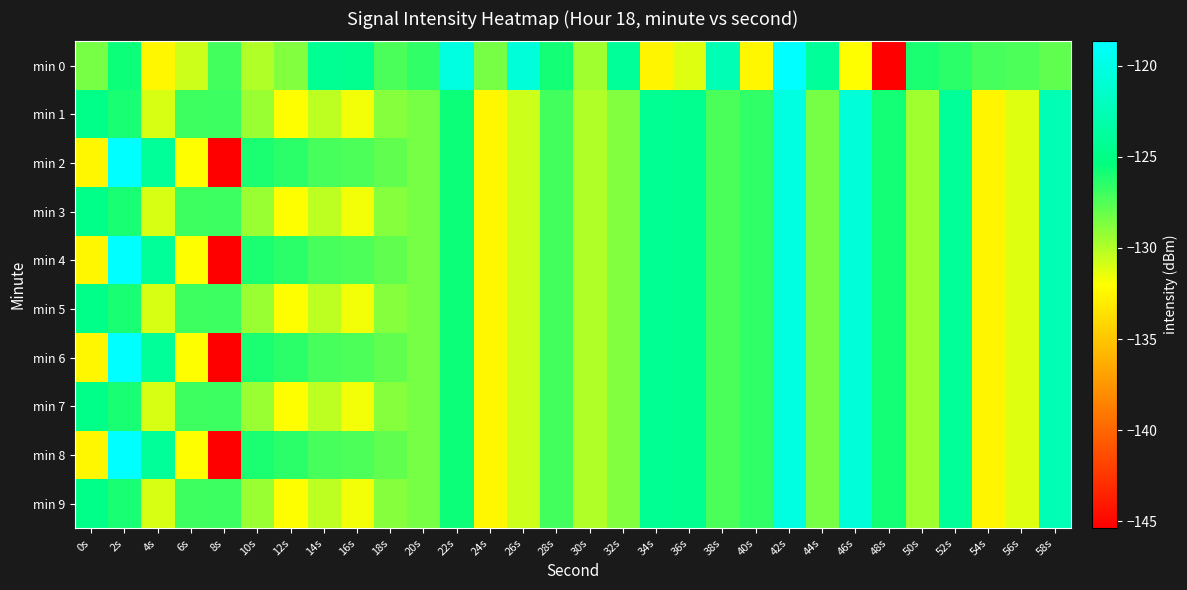

Rank the series by their maximum value, from lowest to highest.

min 1, min 3, min 5, min 7, min 9, min 0, min 2, min 4, min 6, min 8